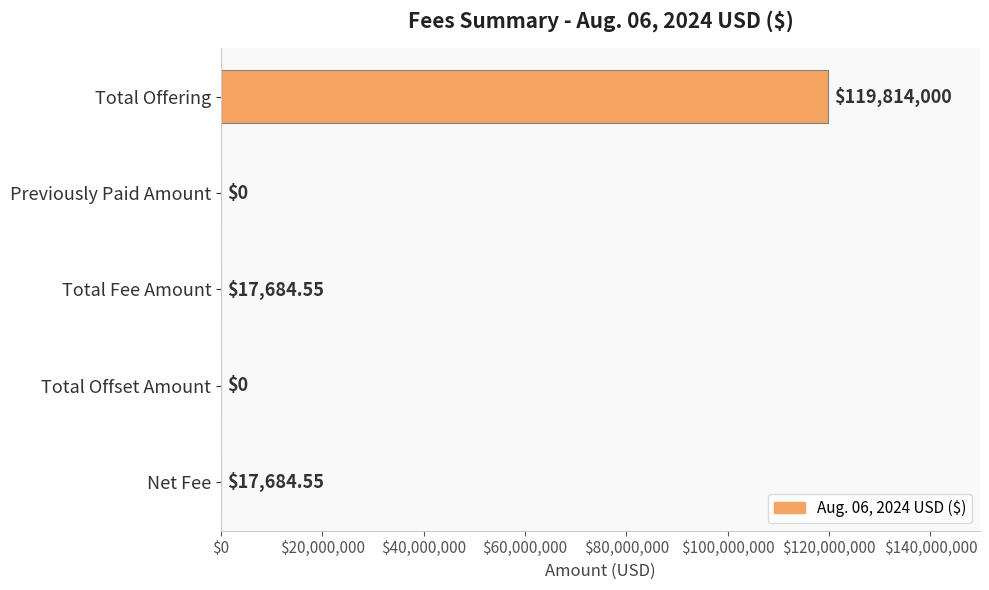

Approximately how many times larger is the value at Total Fee Amount compared to Net Fee?

1.0